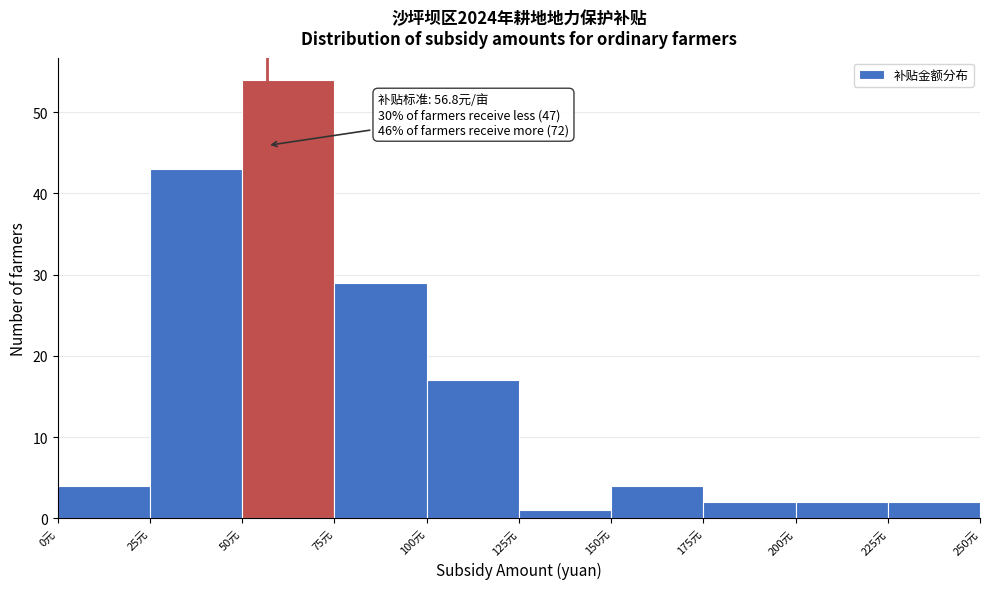

Over which range of the x-axis is the bar tallest?

50 to 75